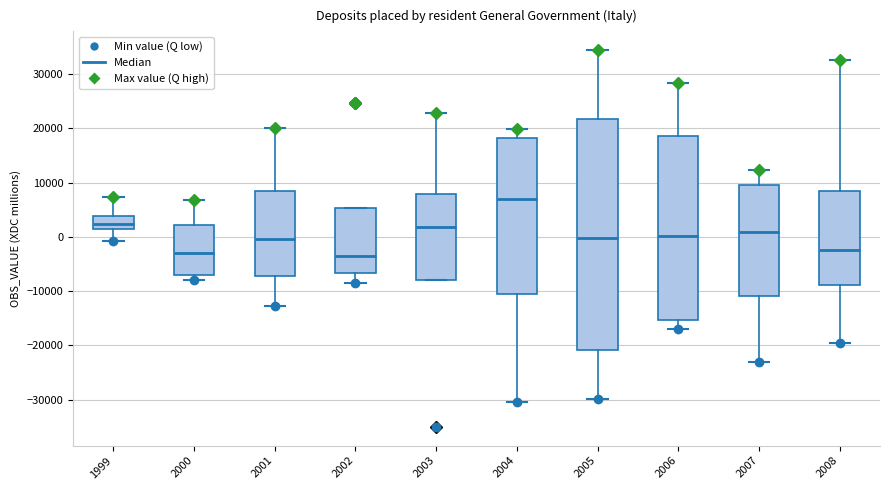

Which box is the tallest, from its lower edge to its upper edge?

2005